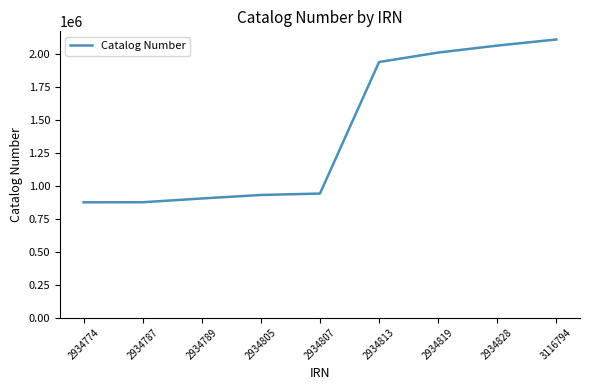

What is the approximate value at 2934807?

939399